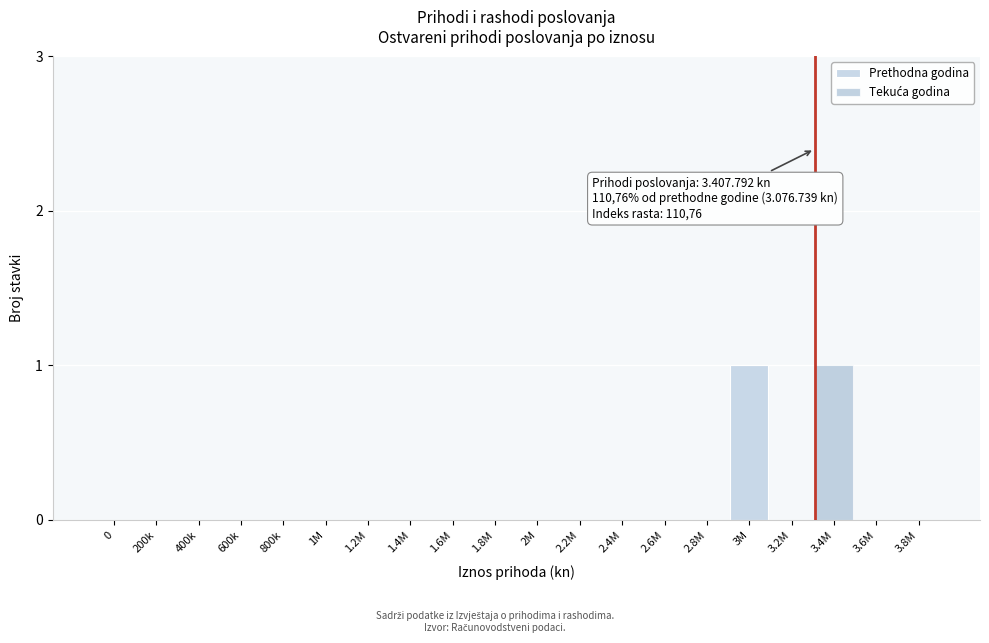

Is it true that Prethodna godina equals 0 at 3.6M?

True